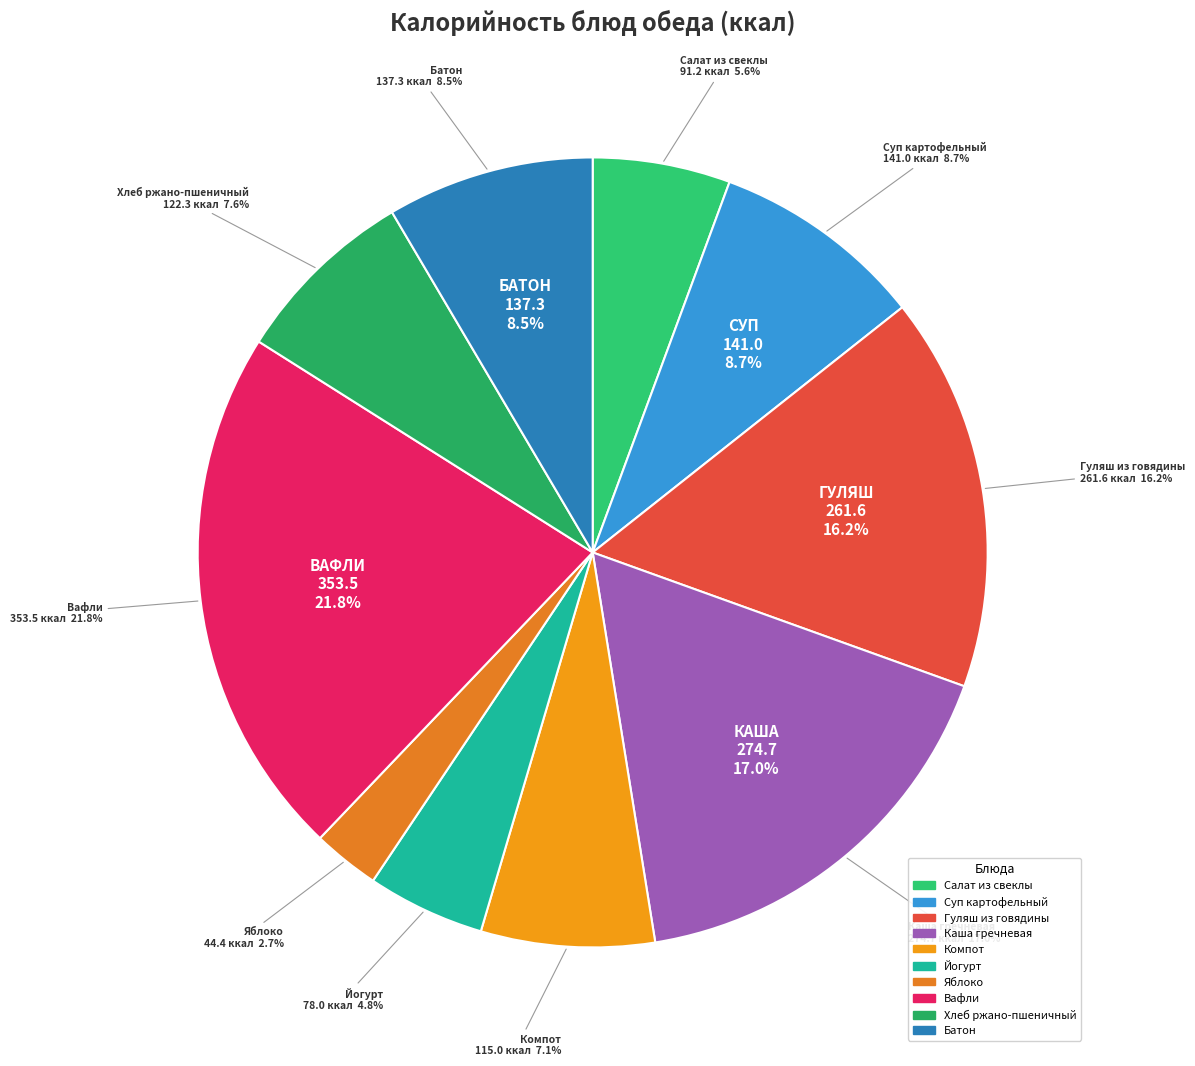

What is the largest slice in the pie chart?

вафли